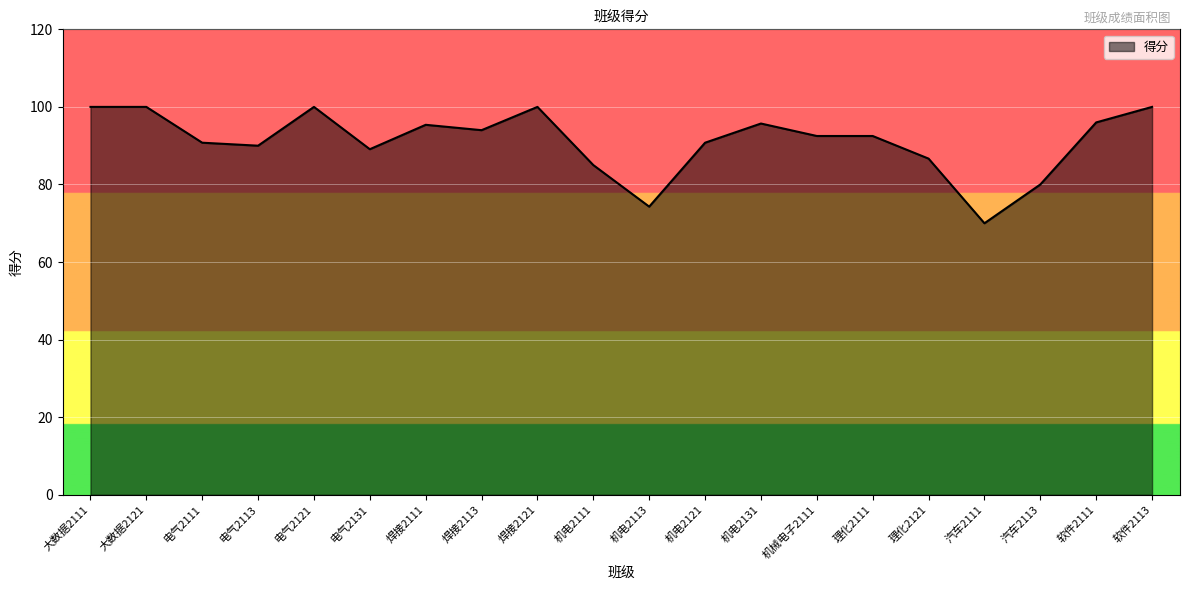

Does the chart have visible grid lines?

Yes